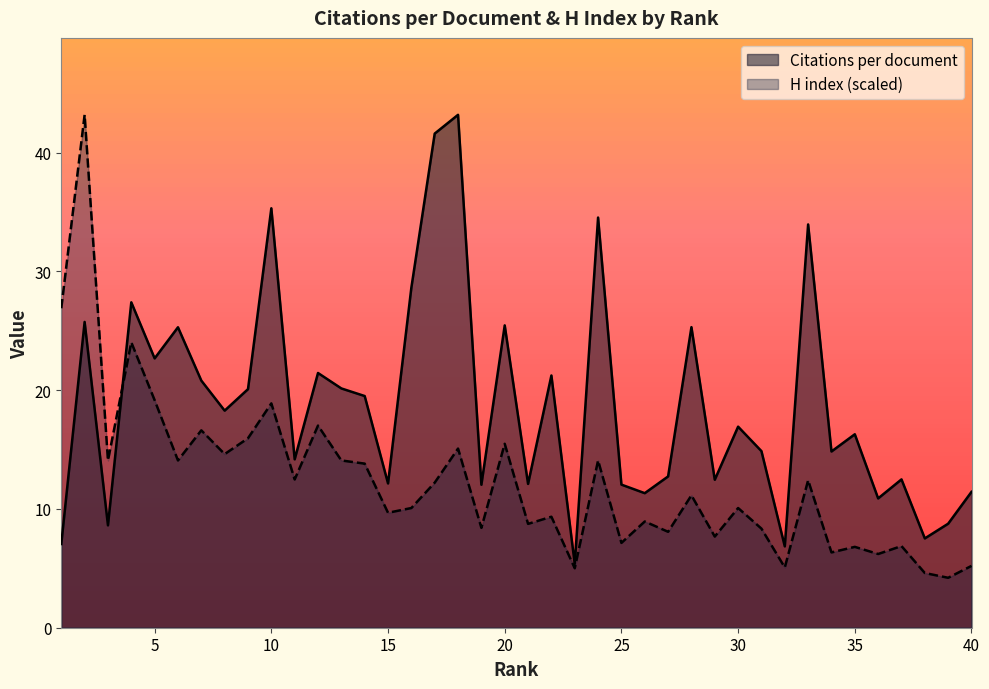

List the series in order of their overall mean, highest first.

Citations per document, H index (scaled)